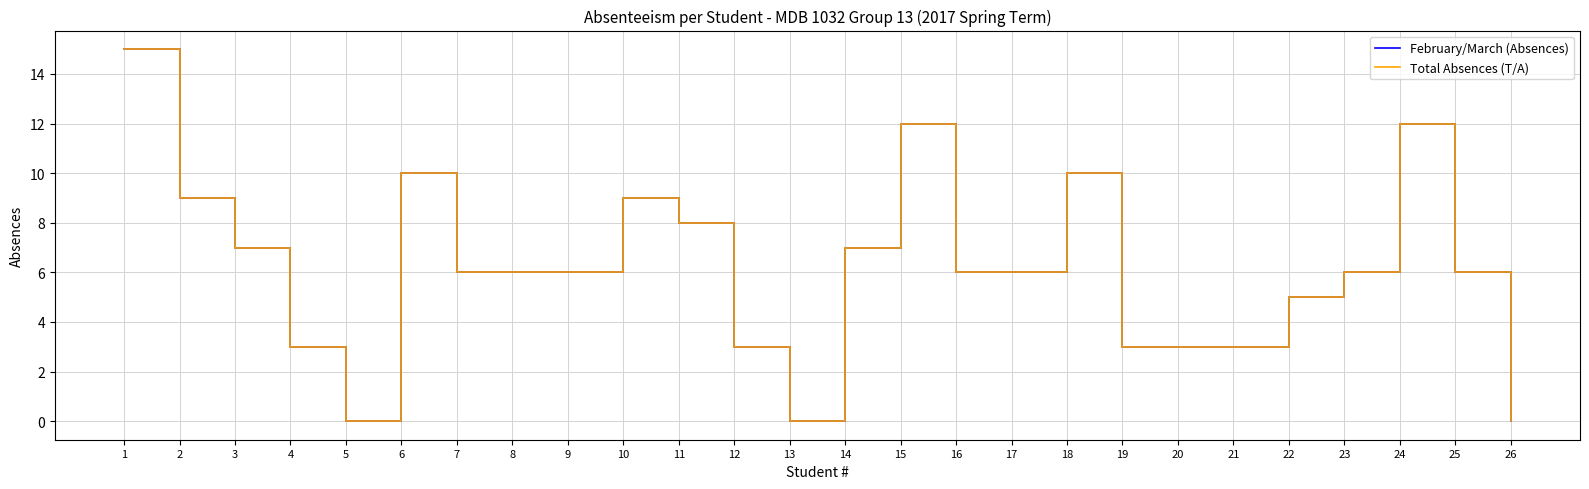

Does the chart display data point markers on the line(s)?

No